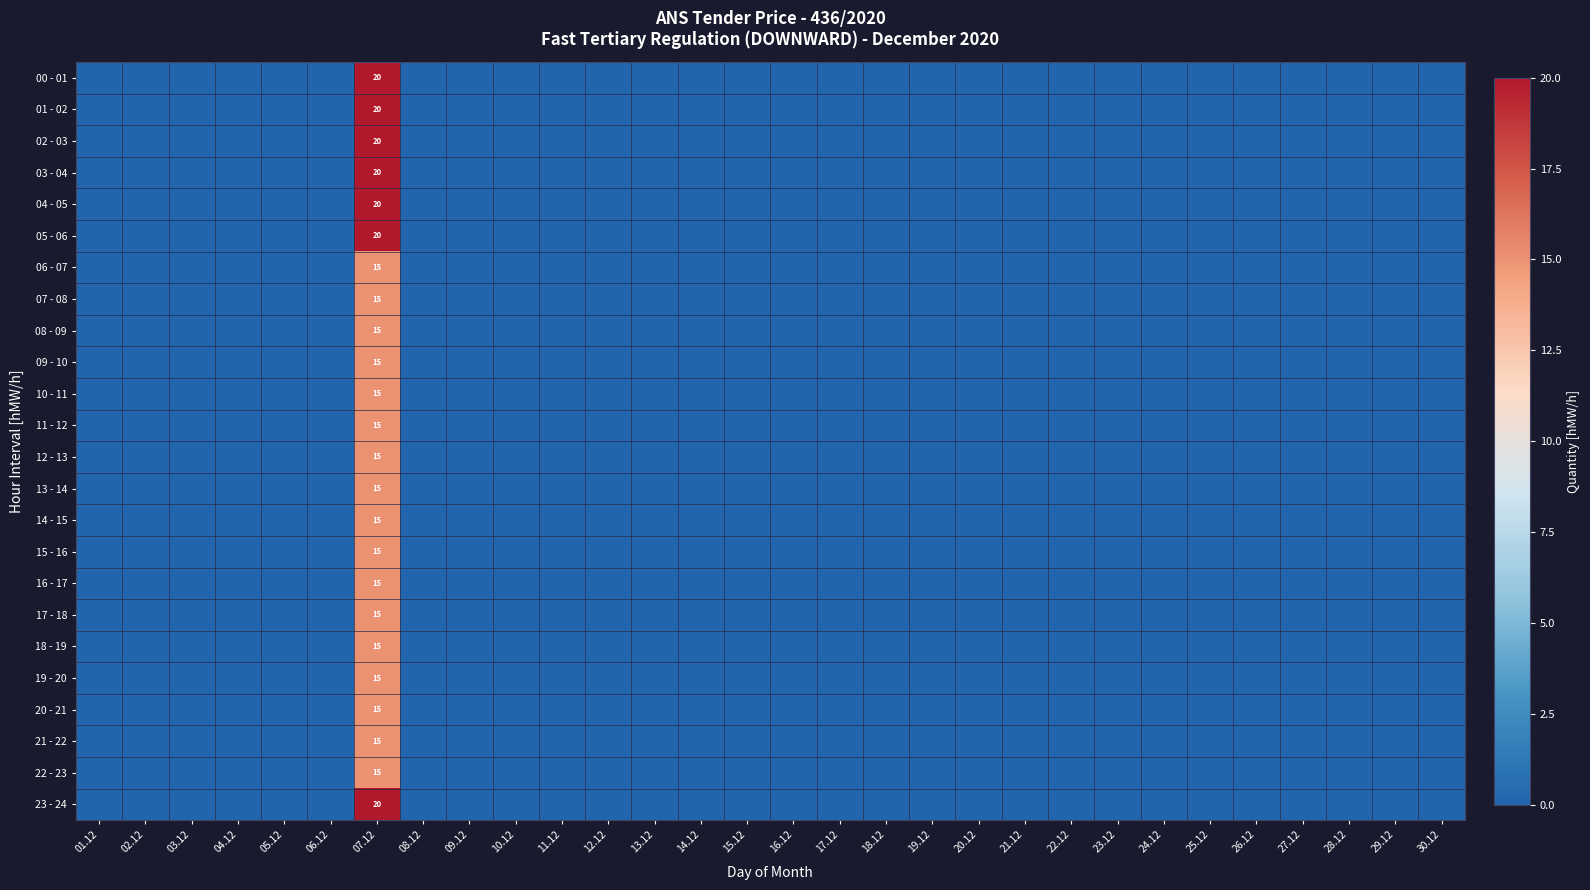

Is it true that 16 - 17 equals 6 at 05.12?

False